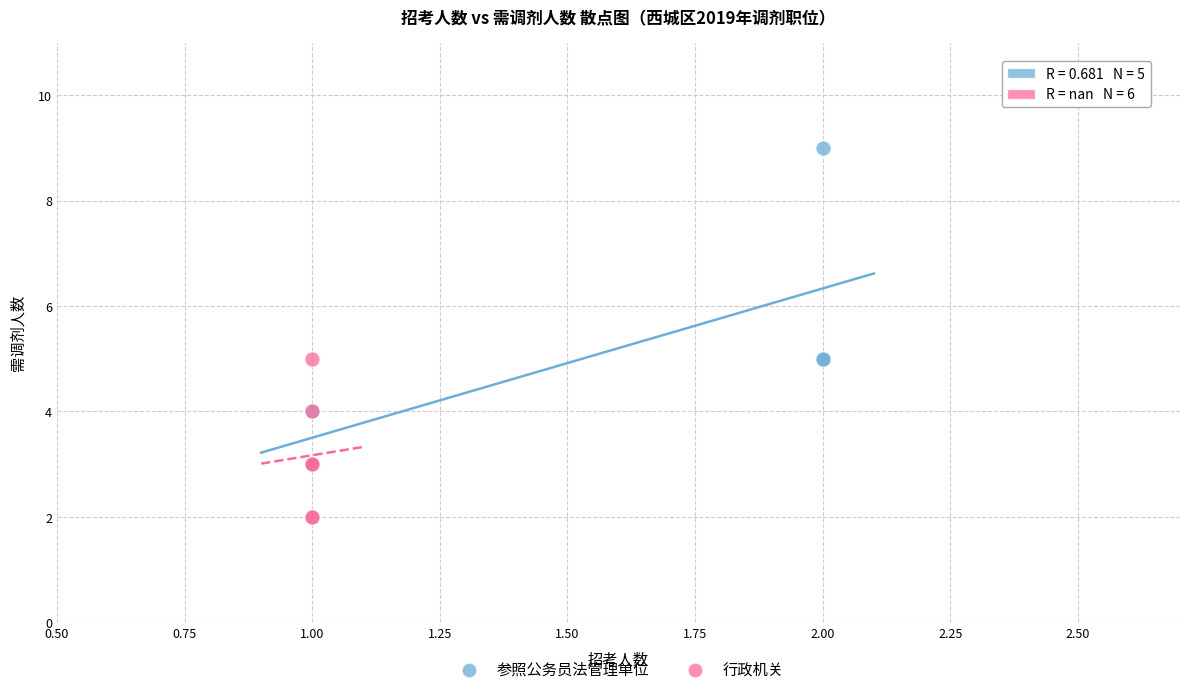

Which series contains the lowest Y value?

行政机关